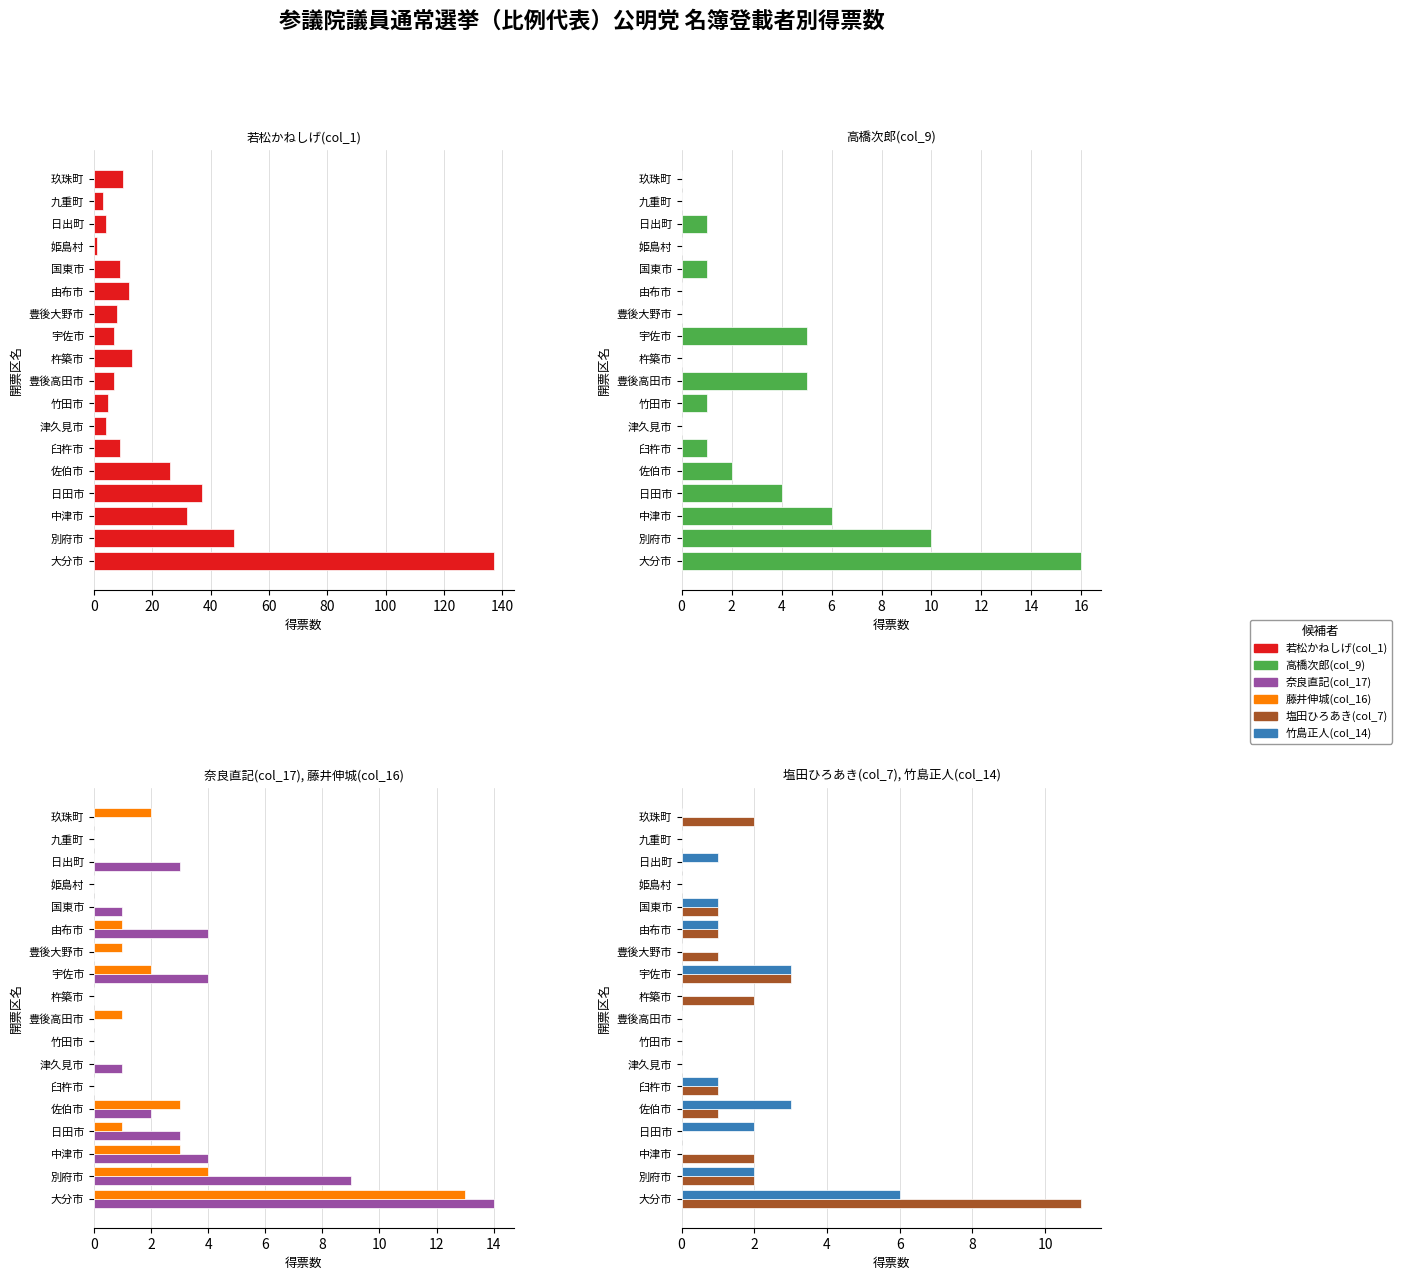

How many distinct data groups are displayed?

6